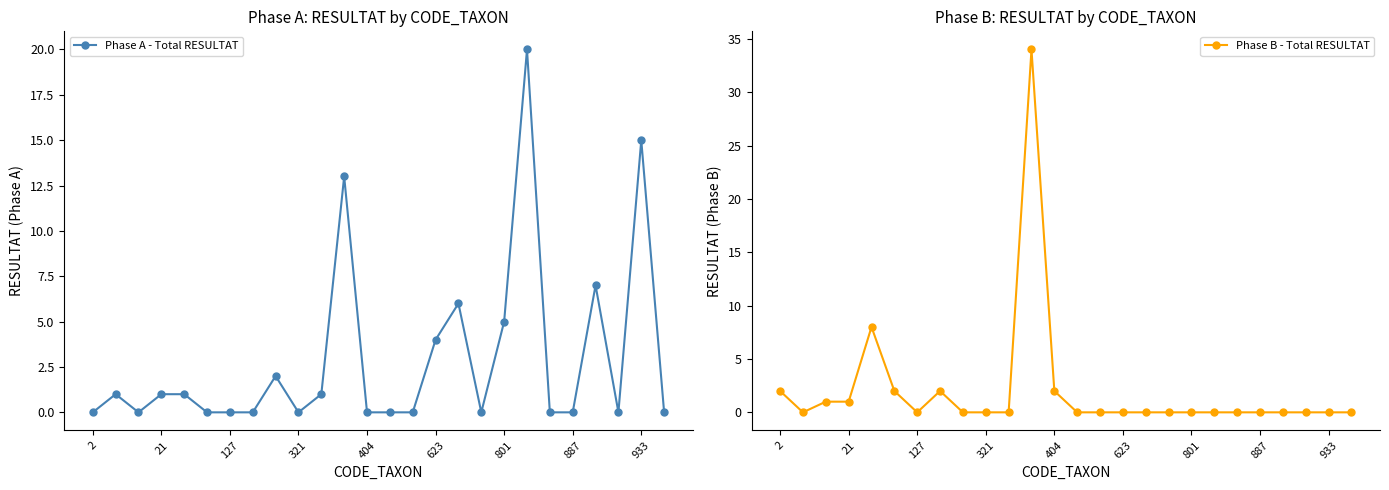

What is the difference between the highest and lowest values at 21?

1